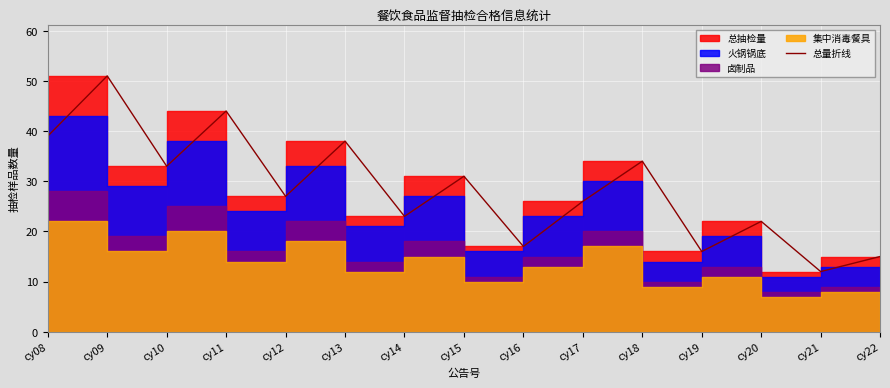

What is the maximum value shown in the chart?

51